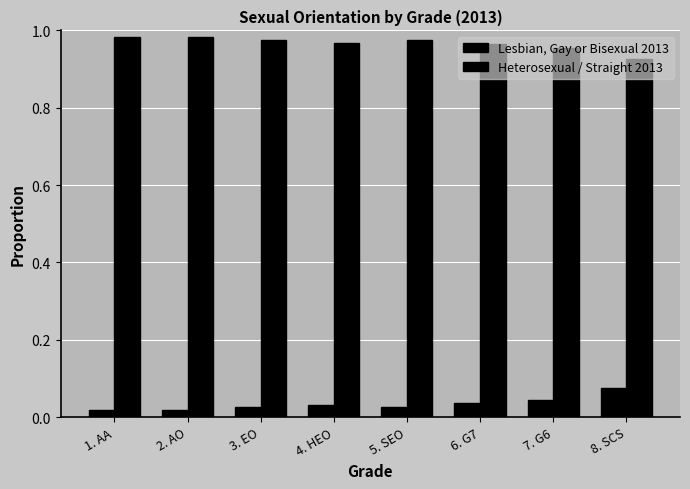

Does the chart contain stacked bars?

No